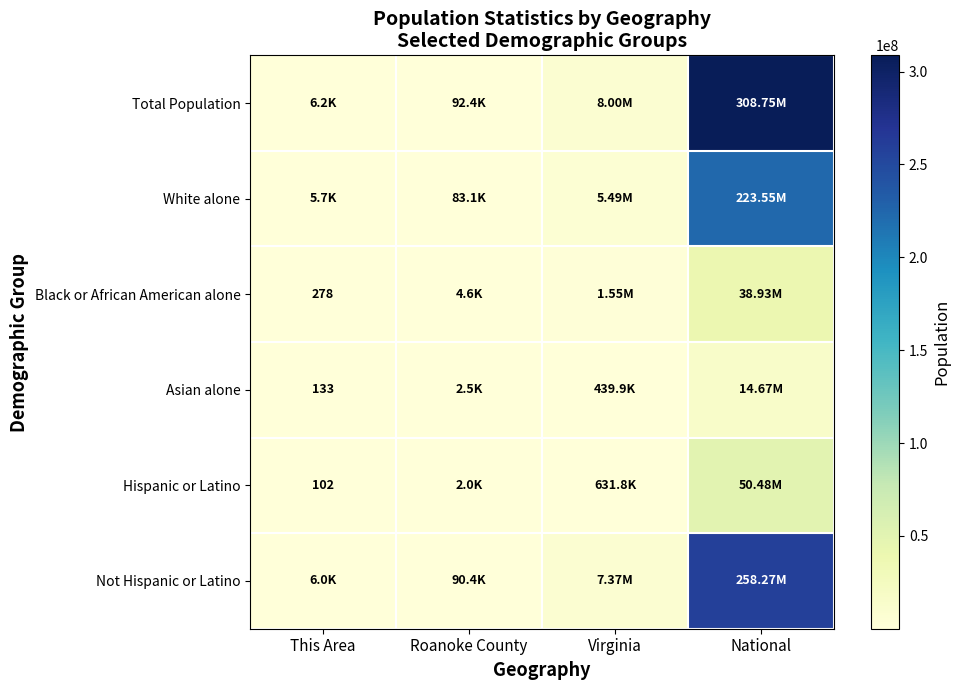

At which label is Not Hispanic or Latino closest to 129136997?

Virginia